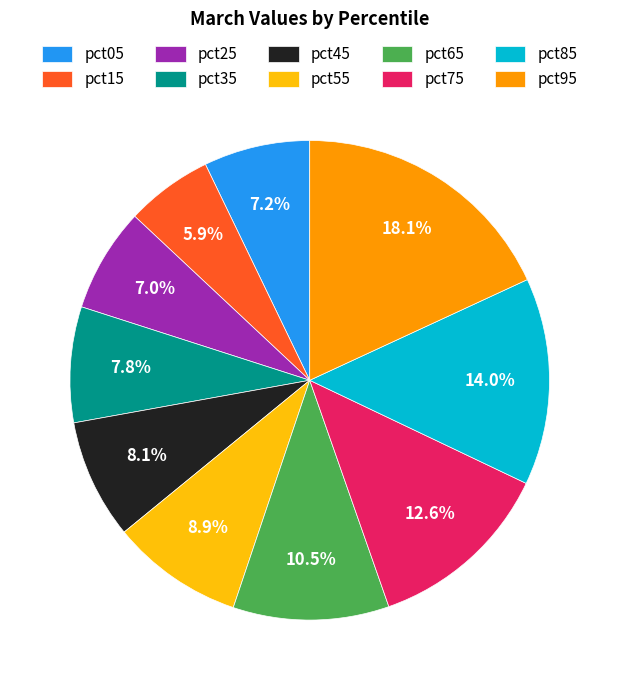

The pct25 slice represents 7% of the pie. True or false?

True